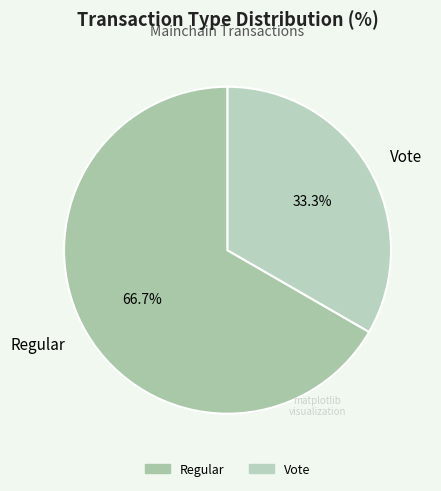

To the nearest percent, what portion does Regular represent?

67%